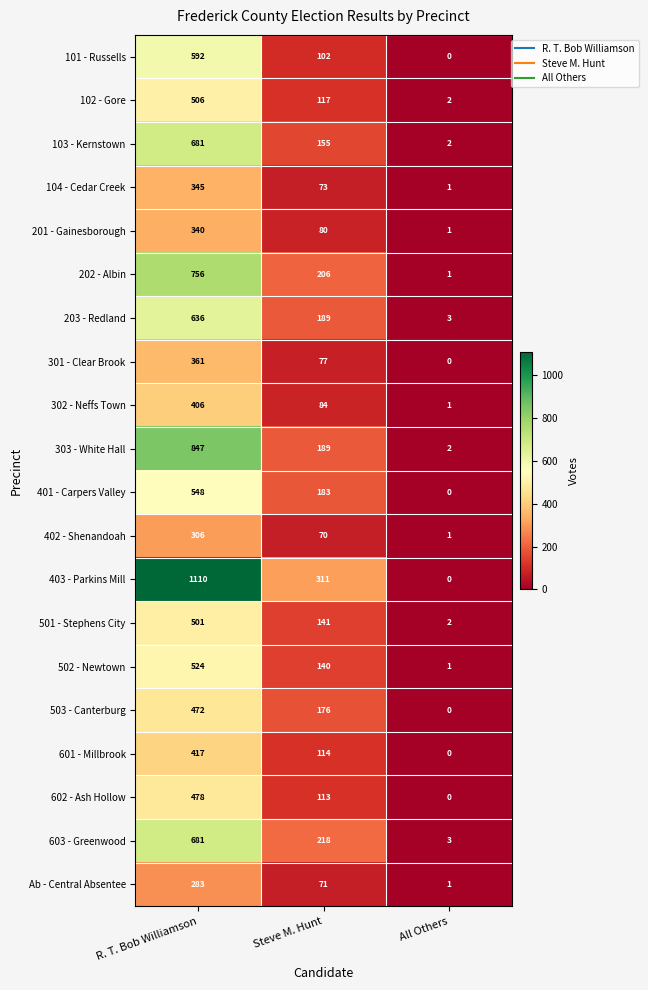

How many distinct data groups are displayed?

20